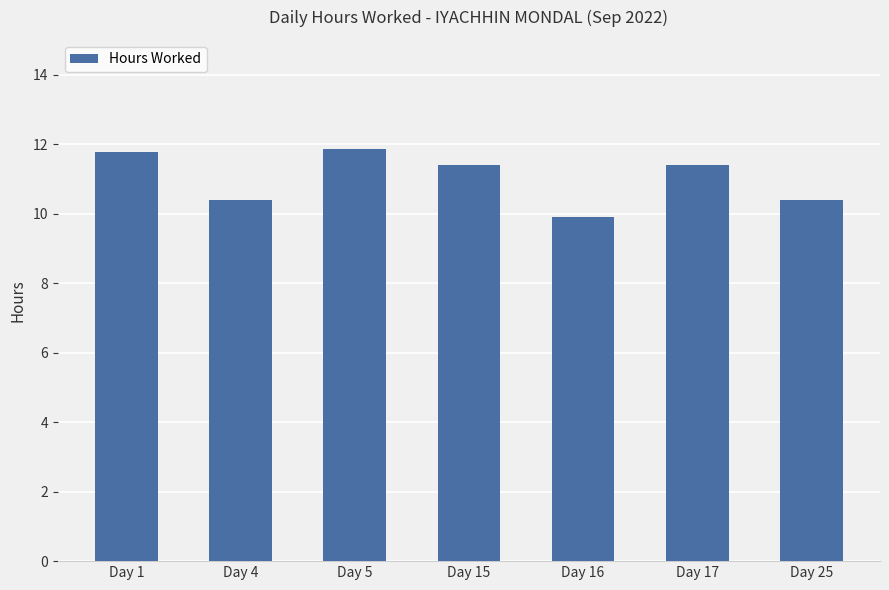

How many bars are there in total?

7